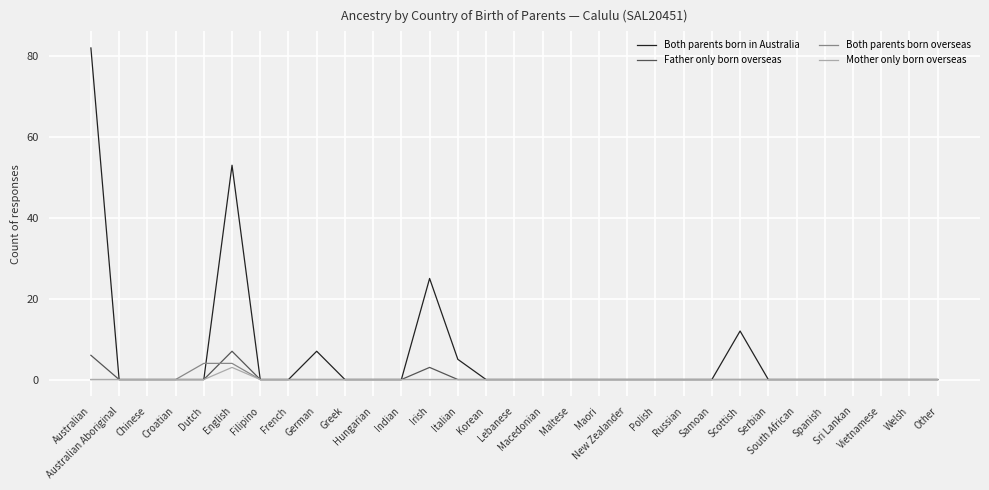

The value of Mother only born overseas at Maori is 0. True or false?

True